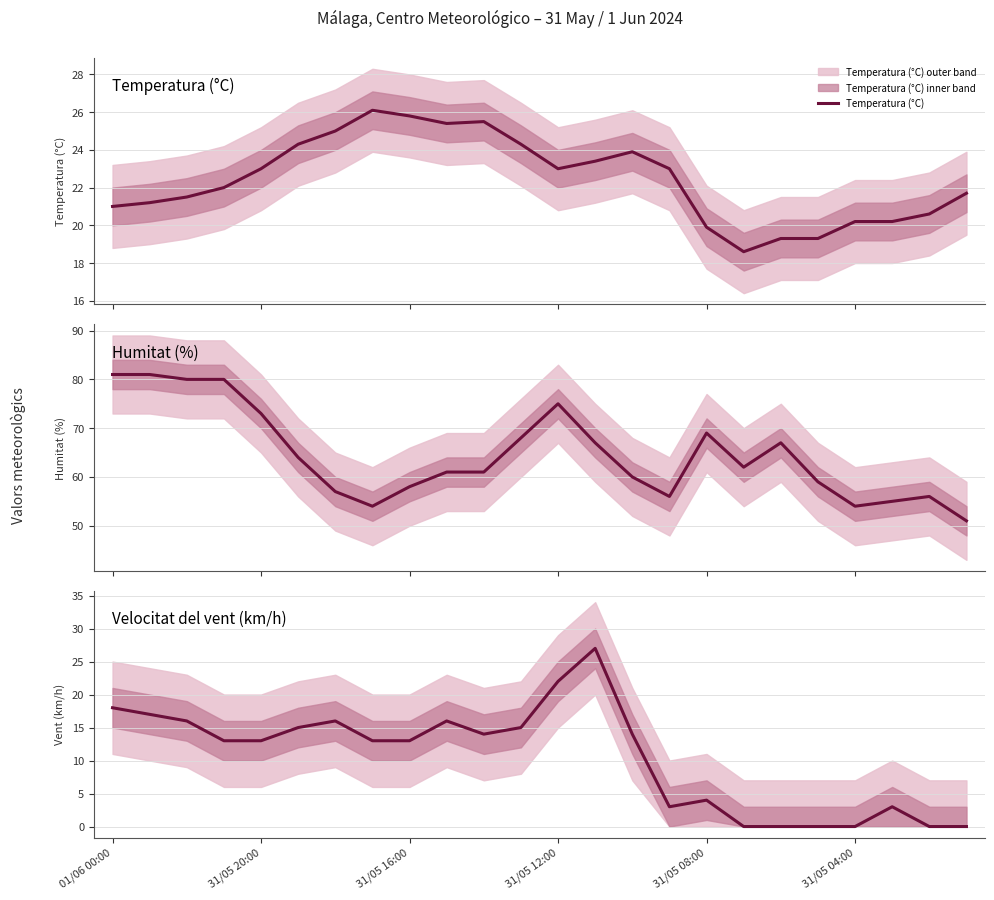

What is the highest value of the Temperatura (°C) series?

26.1